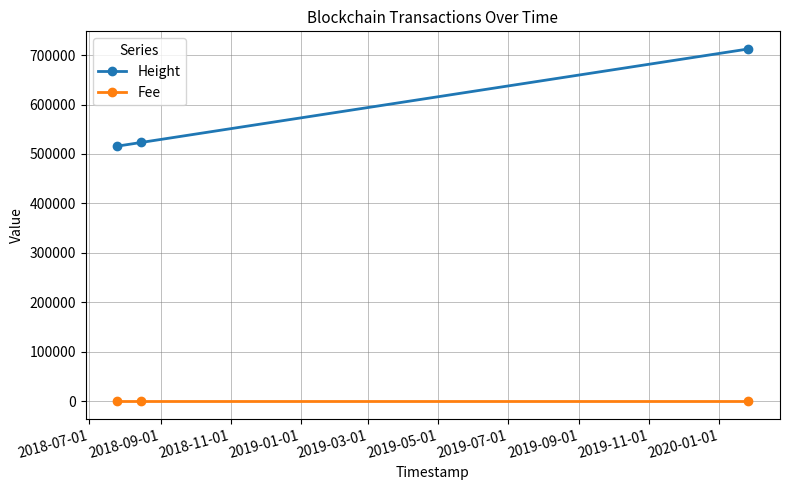

What is the maximum value shown in the chart?

712525.0